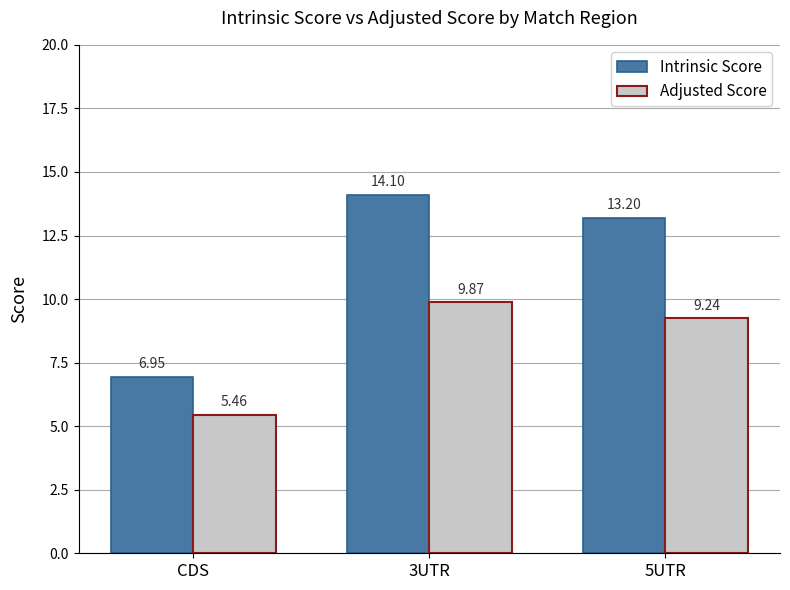

Which series changed the most between CDS and 5UTR?

Intrinsic Score